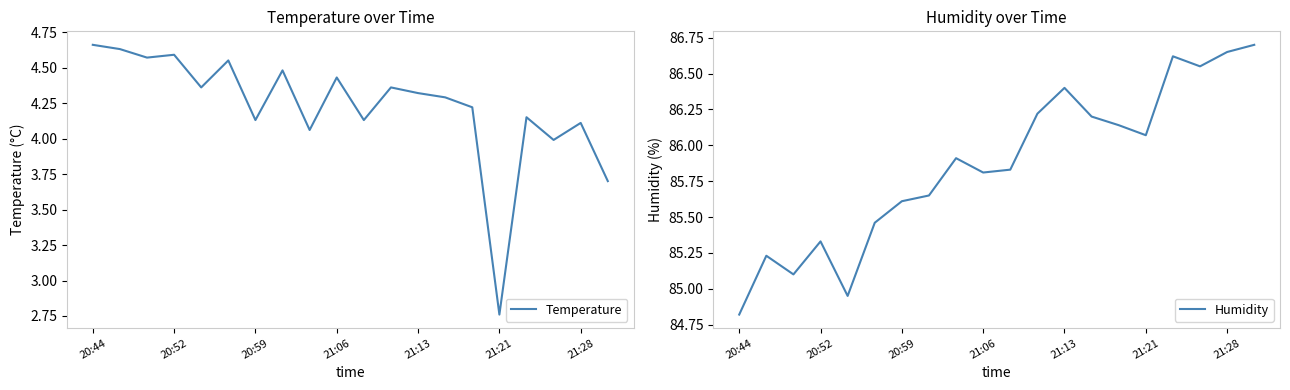

Which series has the widest spread of values?

Temperature